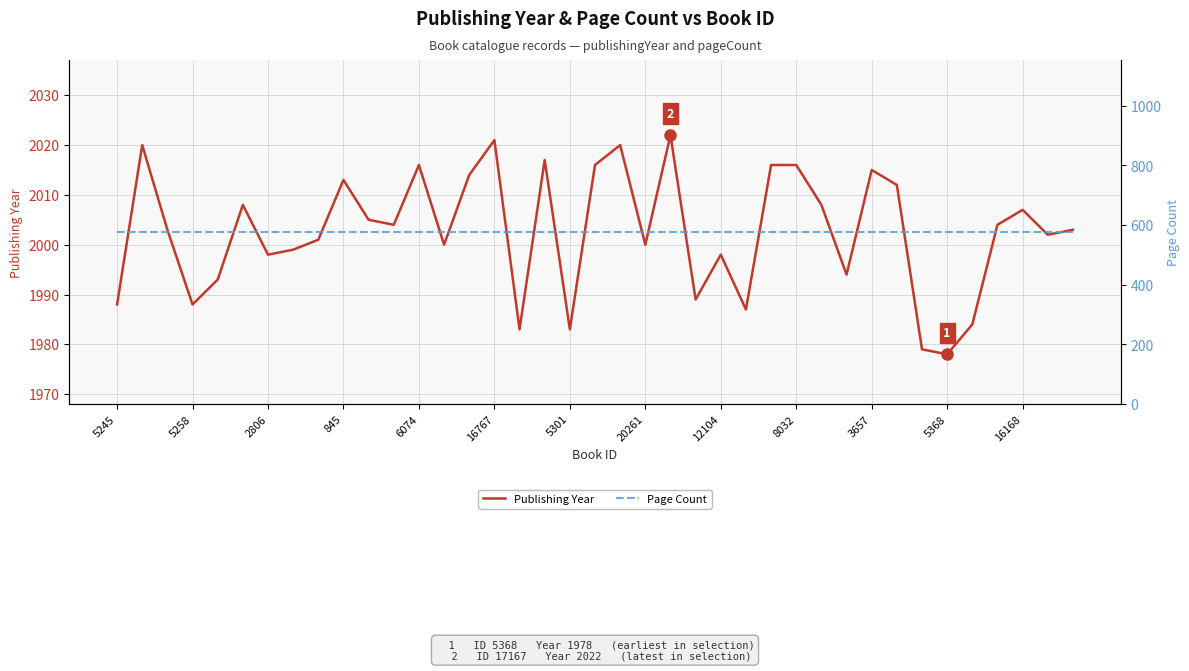

Which series has the largest total across all categories?

Publishing Year